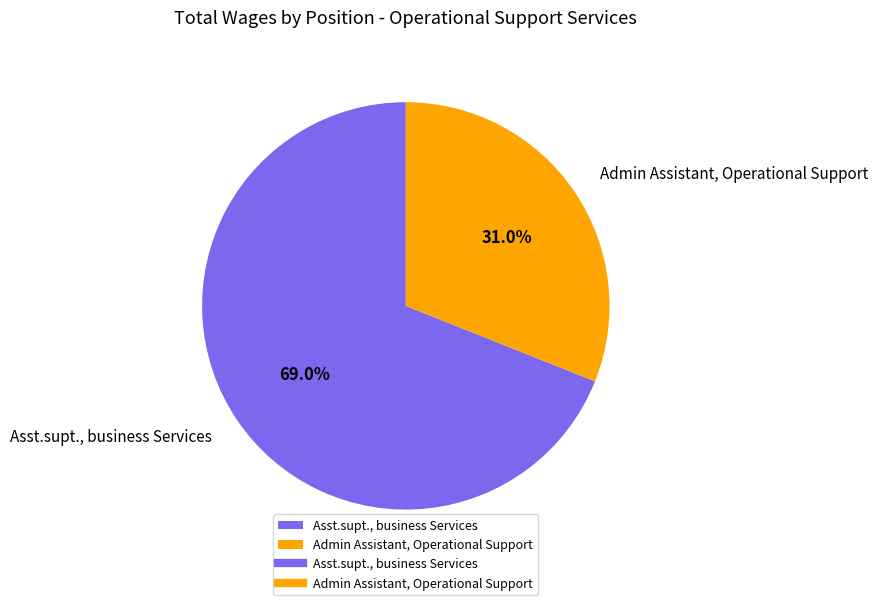

Is the sum of Asst.supt., business Services and Admin Assistant, Operational Support greater than half?

Yes